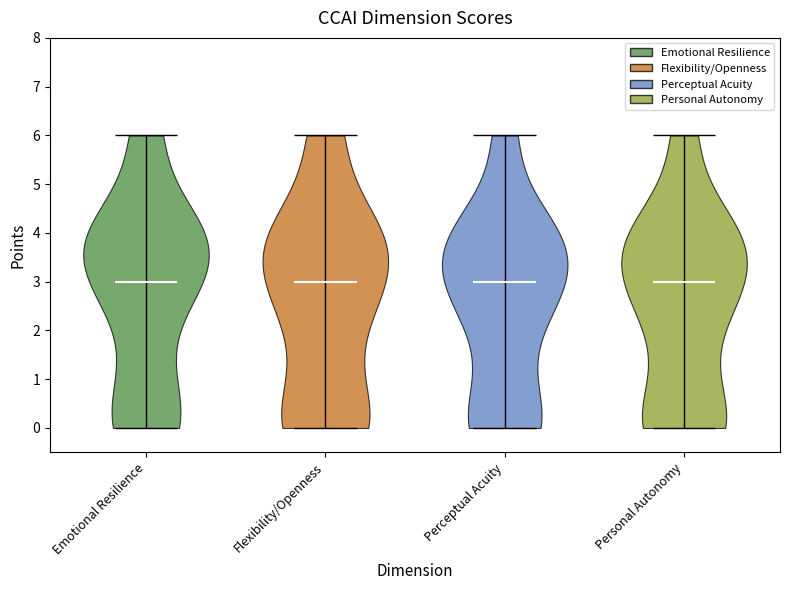

Reading left to right, read every violin against the y-axis: where its median line is, and the lowest and highest points it reaches. The values are not printed on the chart, so give them approximately, as read against the axis.

Emotional Resilience: median line 3, lowest point 0, highest point 6
Flexibility/Openness: median line 3, lowest point 0, highest point 6
Perceptual Acuity: median line 3, lowest point 0, highest point 6
Personal Autonomy: median line 3, lowest point 0, highest point 6